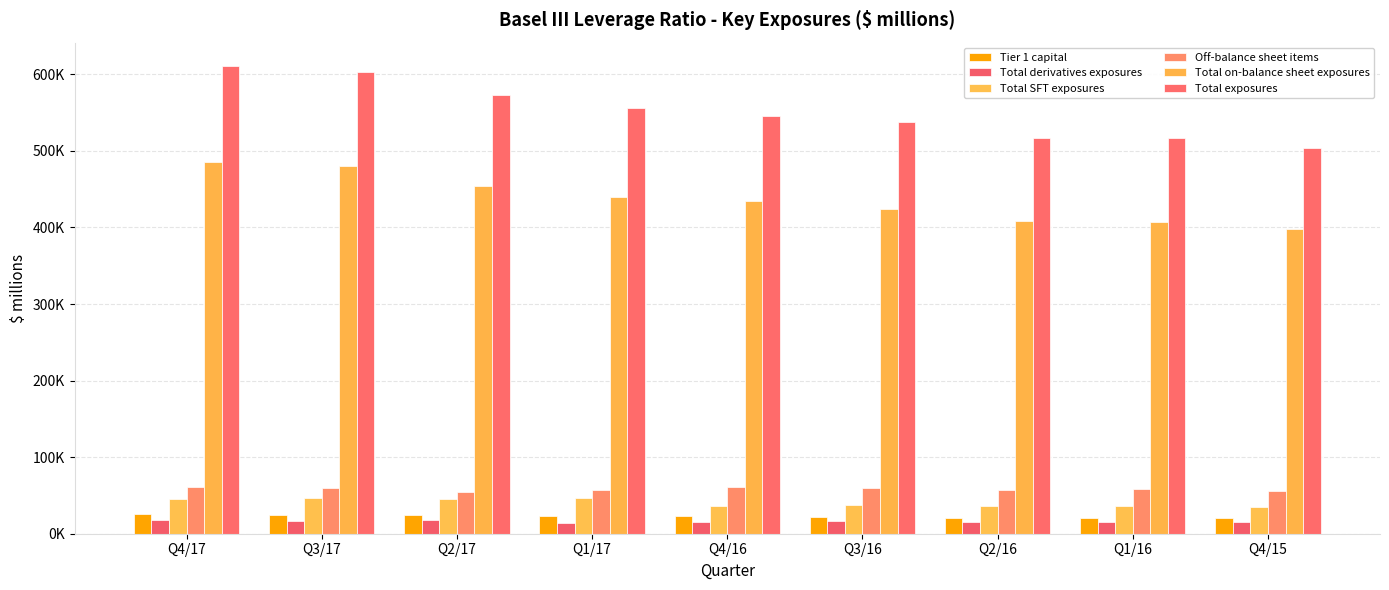

Reading left to right, transcribe all the data shown in this chart.

Tier 1 capital: Q4/17=25198	Q3/17=24220	Q2/17=24076	Q1/17=22809	Q4/16=22596	Q3/16=21764	Q2/16=20506	Q1/16=20577	Q4/15=20671
Total derivatives exposures: Q4/17=18547	Q3/17=16244	Q2/17=18029	Q1/17=14122	Q4/16=15351	Q3/16=16485	Q2/16=15532	Q1/16=15277	Q4/15=14732
Total SFT exposures: Q4/17=44929	Q3/17=47061	Q2/17=45855	Q1/17=46238	Q4/16=35582	Q3/16=37595	Q2/16=36582	Q1/16=35816	Q4/15=34501
Off-balance sheet items: Q4/17=61564	Q3/17=59597	Q2/17=55074	Q1/17=56709	Q4/16=60701	Q3/16=59376	Q2/16=57098	Q1/16=58850	Q4/15=55752
Total on-balance sheet exposures: Q4/17=485729	Q3/17=479828	Q2/17=453483	Q1/17=439117	Q4/16=434502	Q3/16=424323	Q2/16=408218	Q1/16=406696	Q4/15=398519
Total exposures: Q4/17=610769	Q3/17=602730	Q2/17=572441	Q1/17=556186	Q4/16=546136	Q3/16=537779	Q2/16=517430	Q1/16=516639	Q4/15=503504